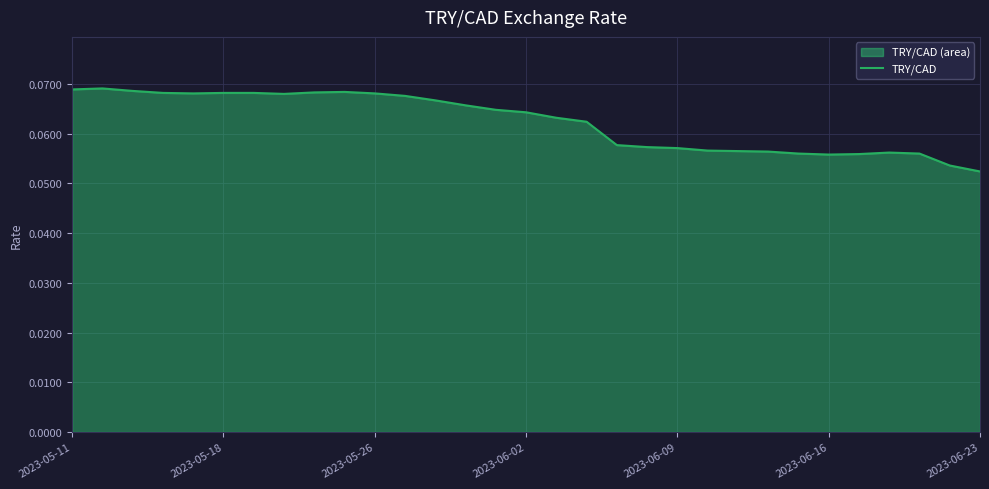

What is the sum of the values at 24 and 18?

0.1